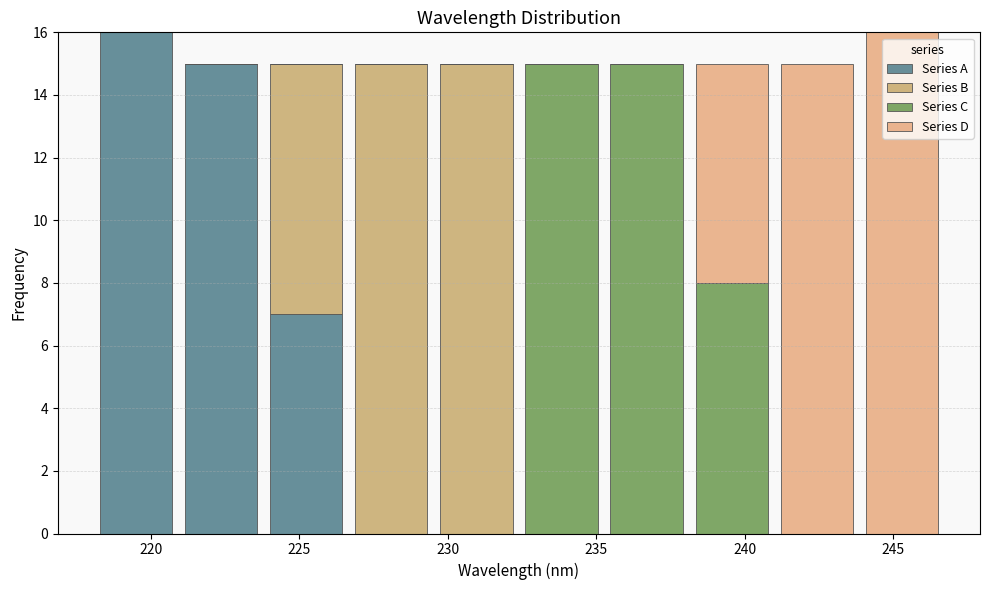

What is the total height of the stacked bar covering 221.0 to 224.0 on the x-axis? Neither the bar edges nor the heights are printed on the chart, so give them approximately, as read against the axes.

15